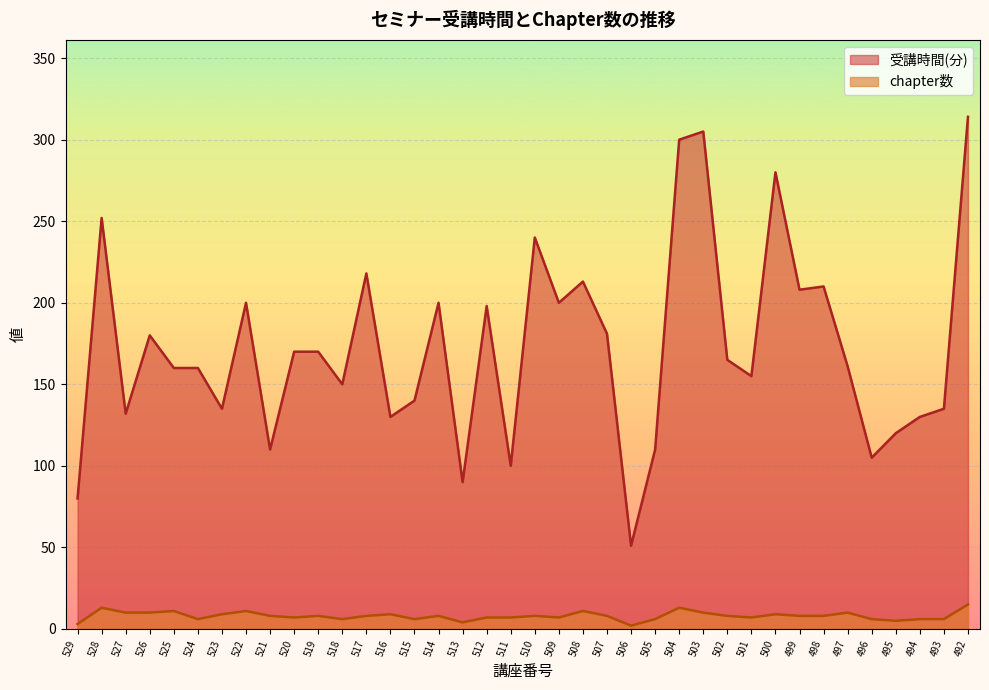

How many values in the chapter数 series are below 8?

16